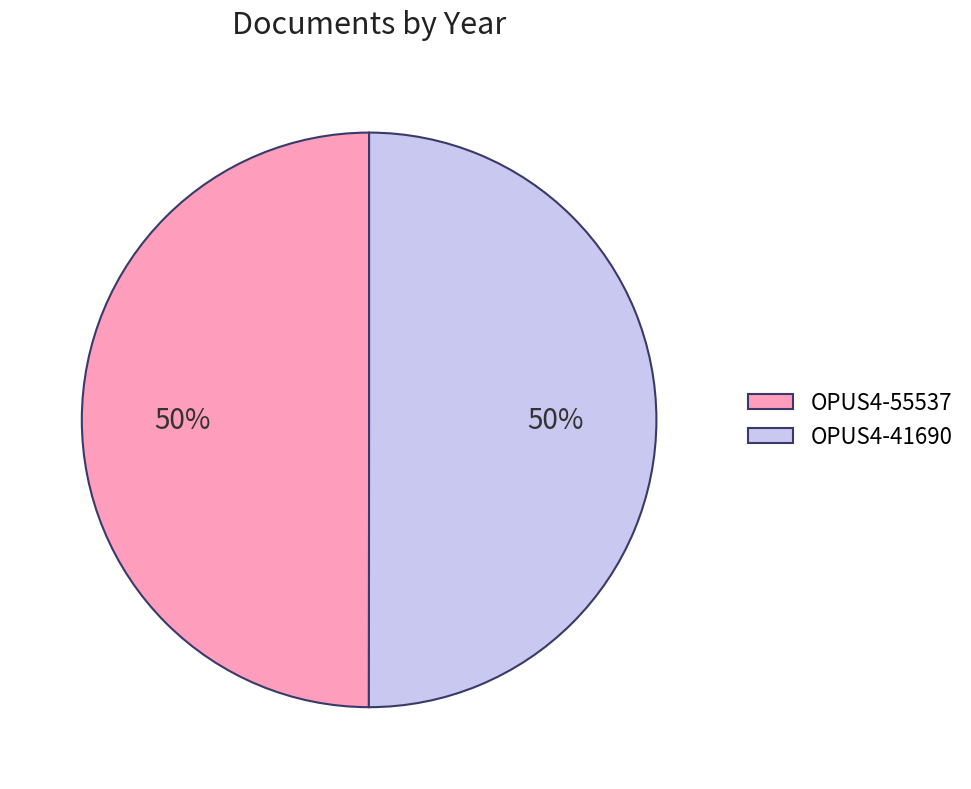

What percentage is the OPUS4-41690 slice, to the nearest percent?

50%